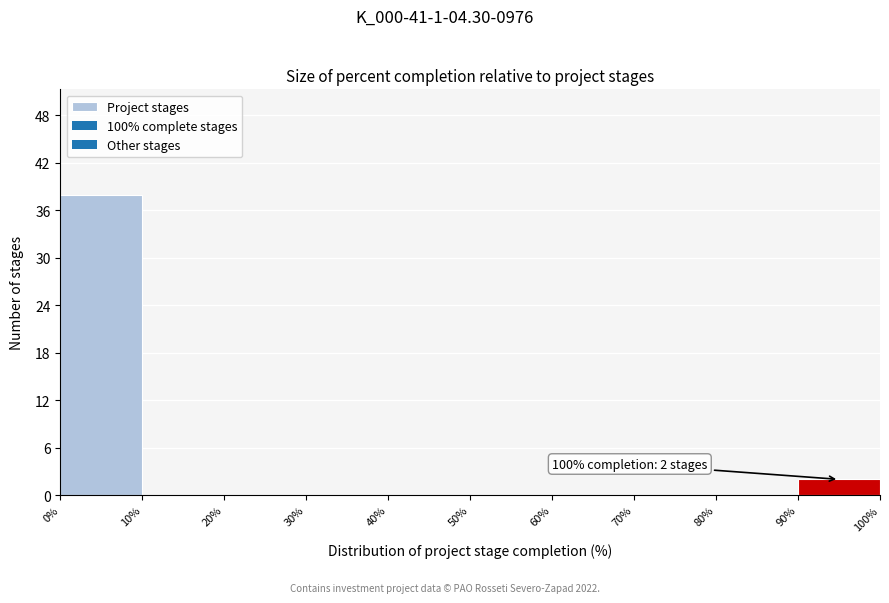

Which range on the x-axis has the tallest bar?

0% to 10%